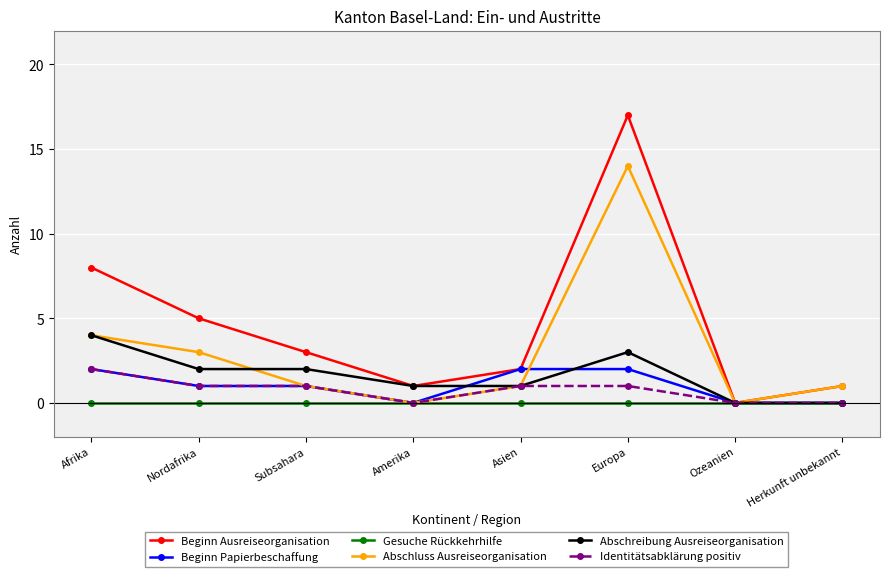

Which series has the largest total across all categories?

Beginn Ausreiseorganisation